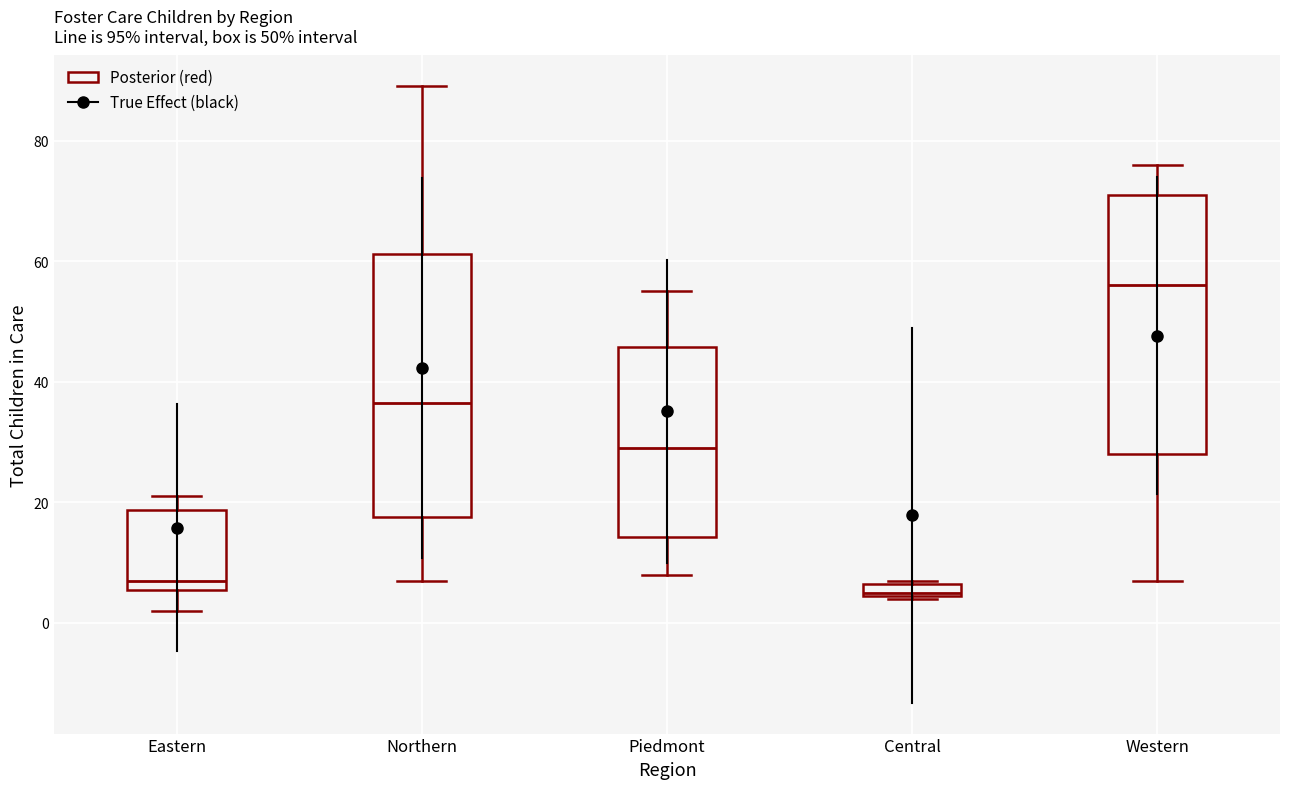

Where is the upper edge of the box for Northern on the y-axis? The values are not printed on the chart, so give them approximately, as read against the axis.

62